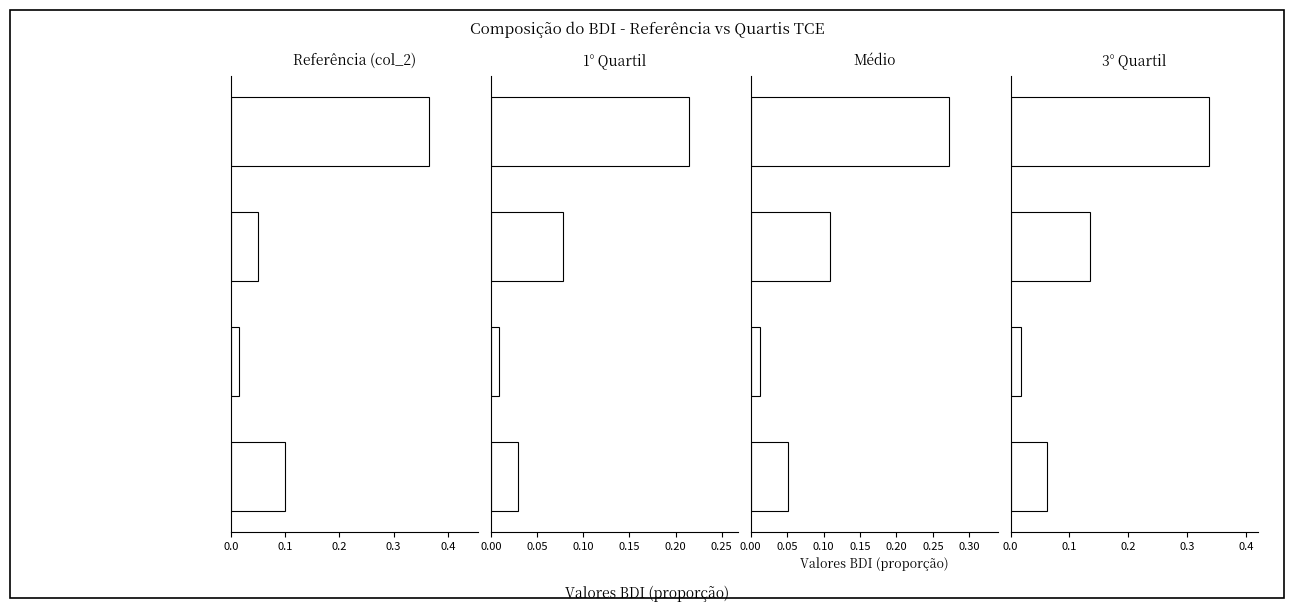

True or false: 3° Quartil has a value of 0.0 at 0.1.

True